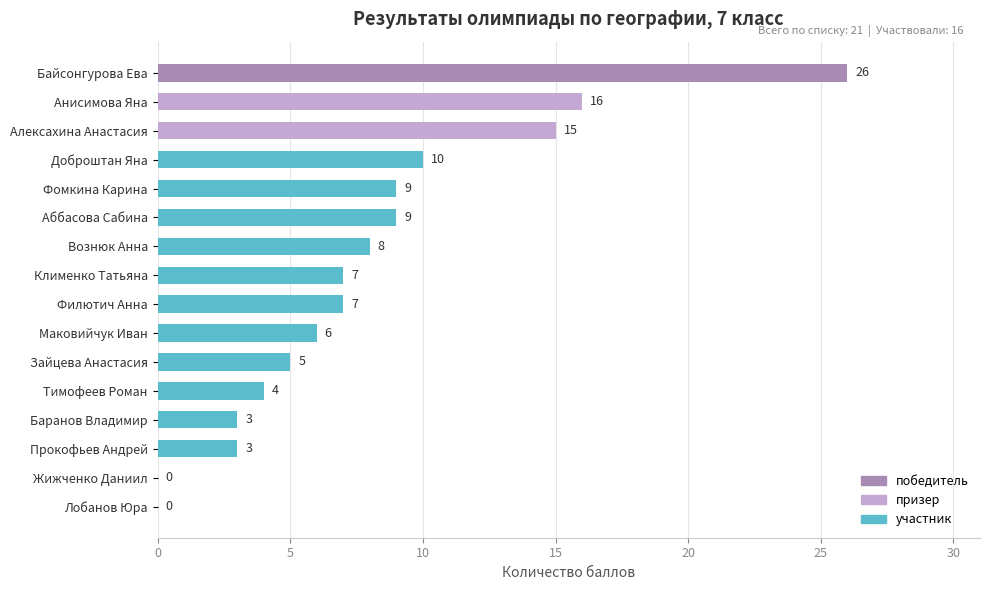

What is the sum of all values?

128